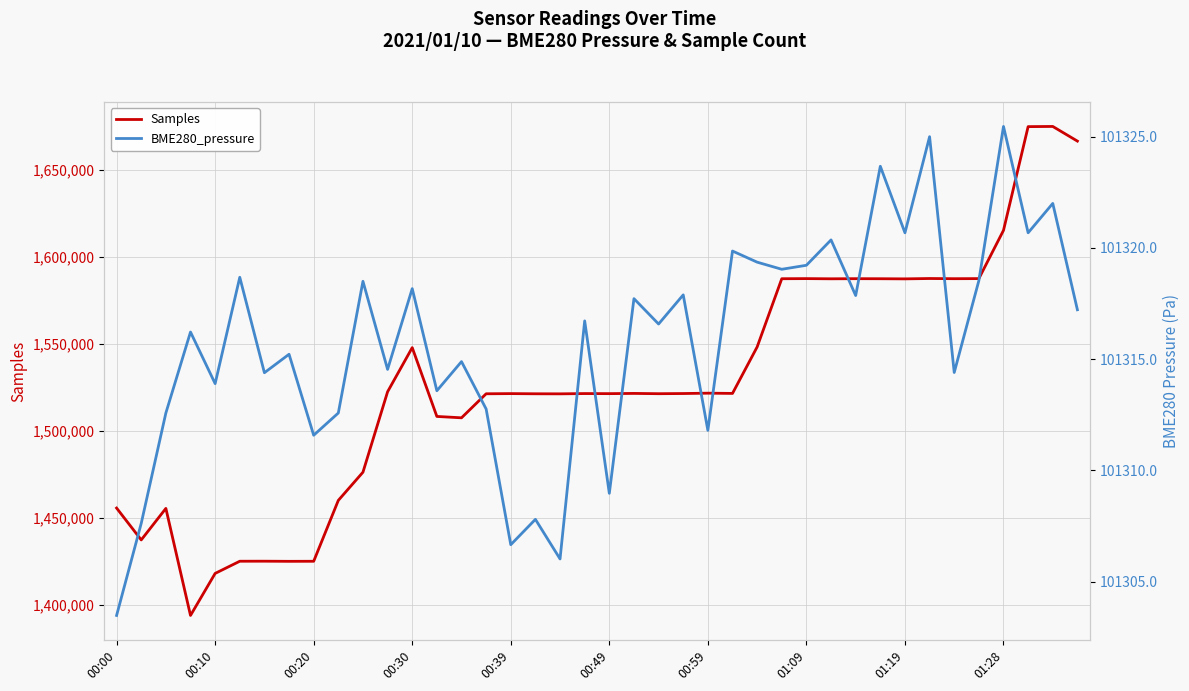

At which category is the sum across all series the highest?

38